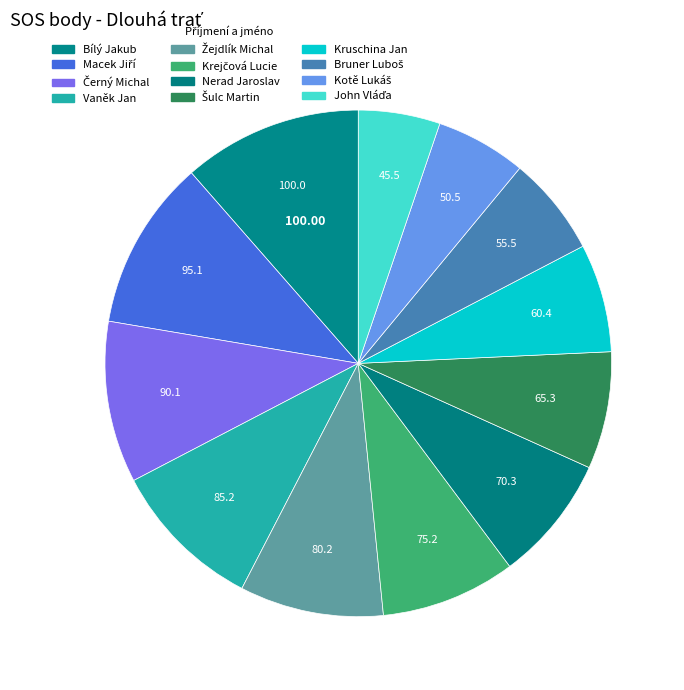

What percentage do Kruschina Jan and Nerad Jaroslav together represent?

15.0%